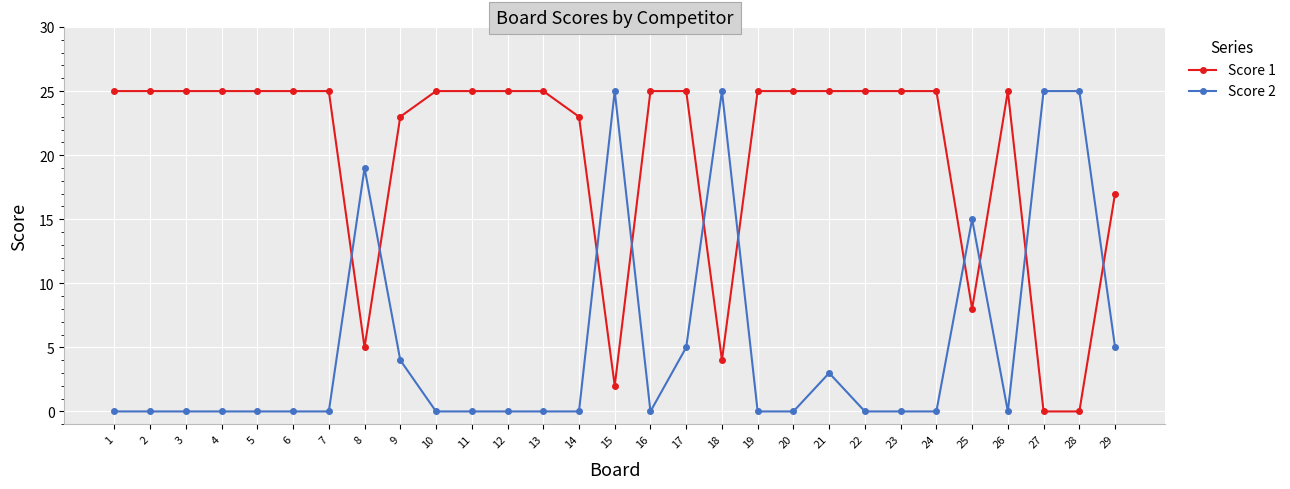

List the series in order of their overall mean, highest first.

Score 1, Score 2